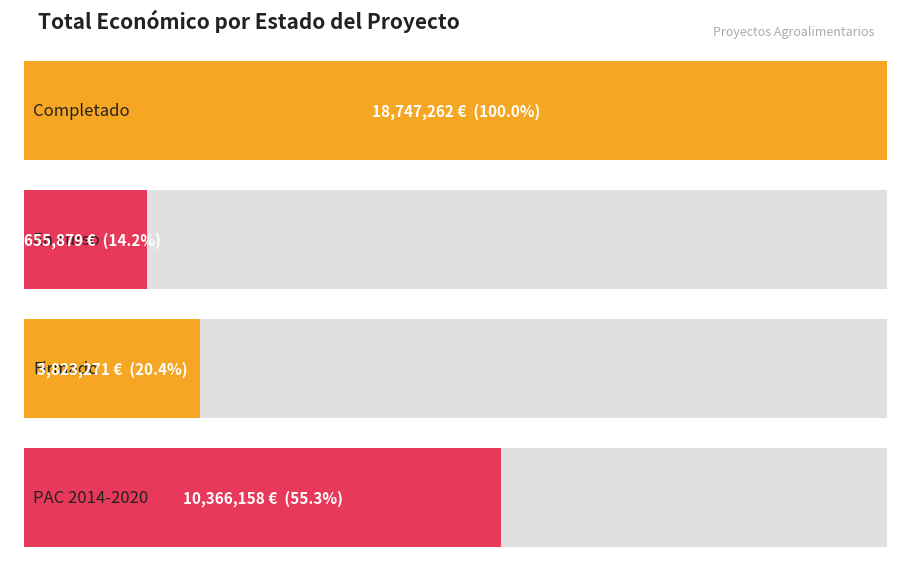

Between En curso and En curso, which is larger?

En curso